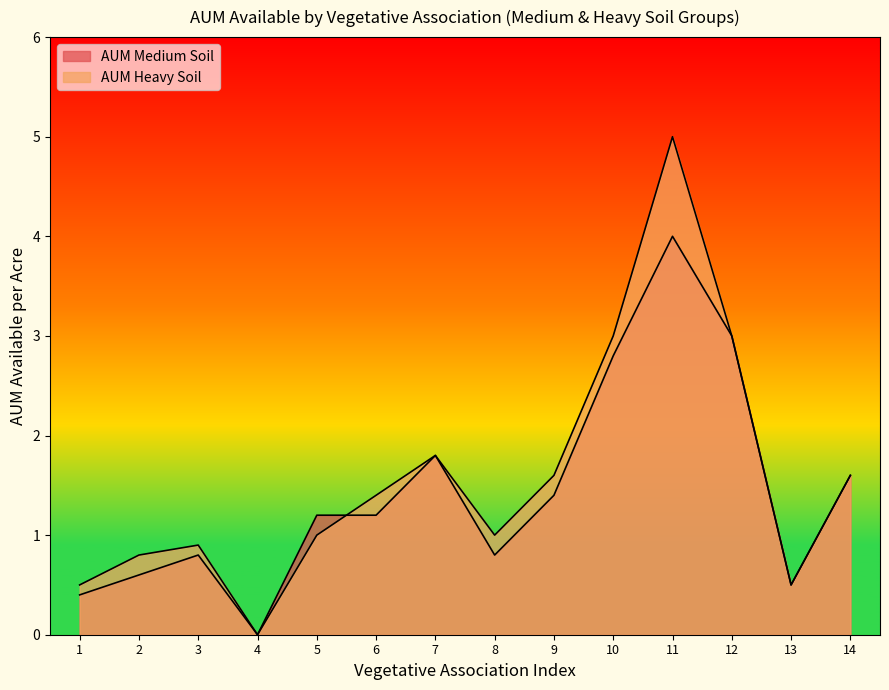

What is the average value of the AUM Heavy Soil series?

1.6